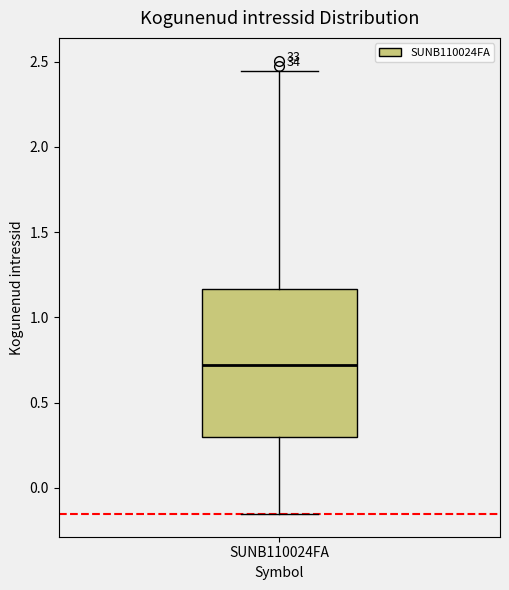

Where is the upper edge of the box for SUNB110024FA on the y-axis? The values are not printed on the chart, so give them approximately, as read against the axis.

1.15